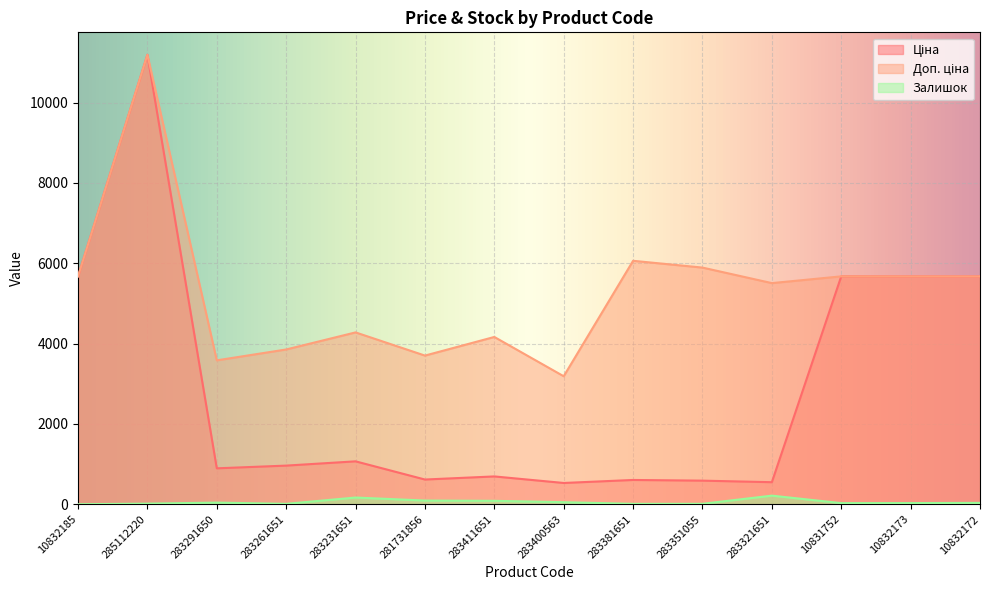

Where is the first local minimum for Залишок?

283261651